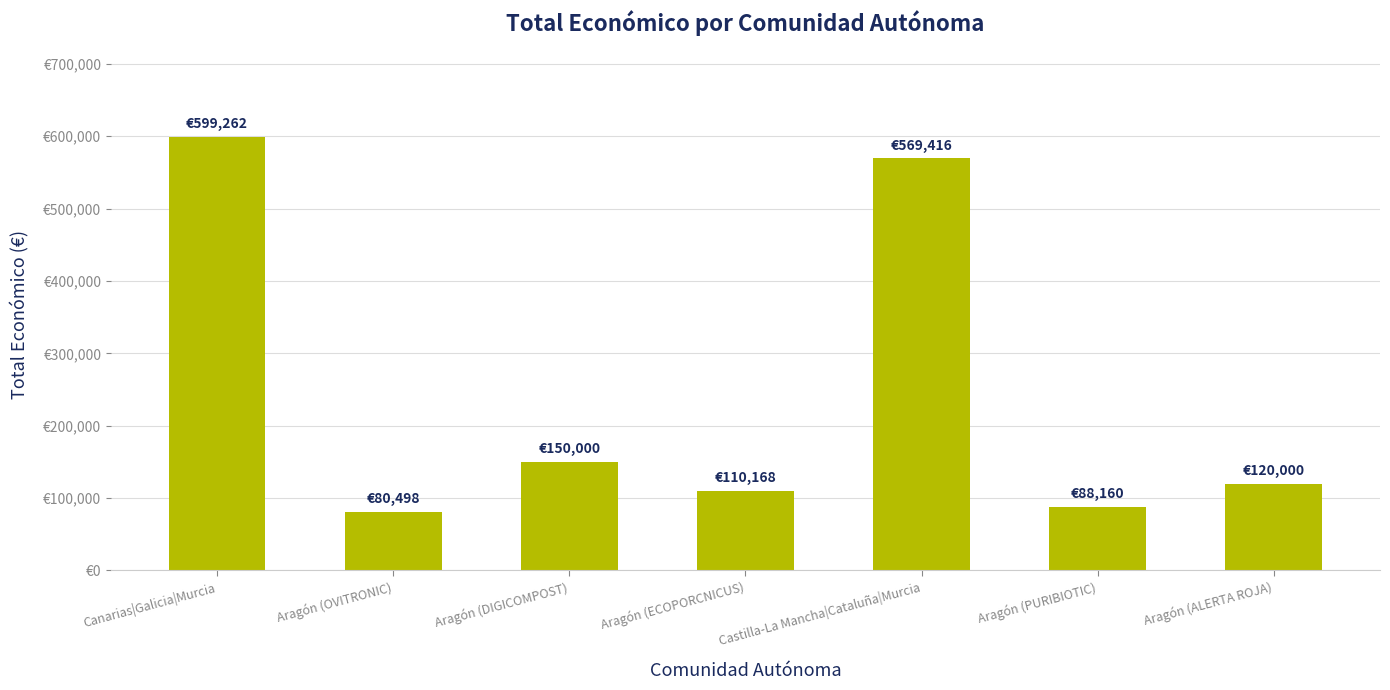

Where does the data first go above 120000?

Canarias|Galicia|Murcia